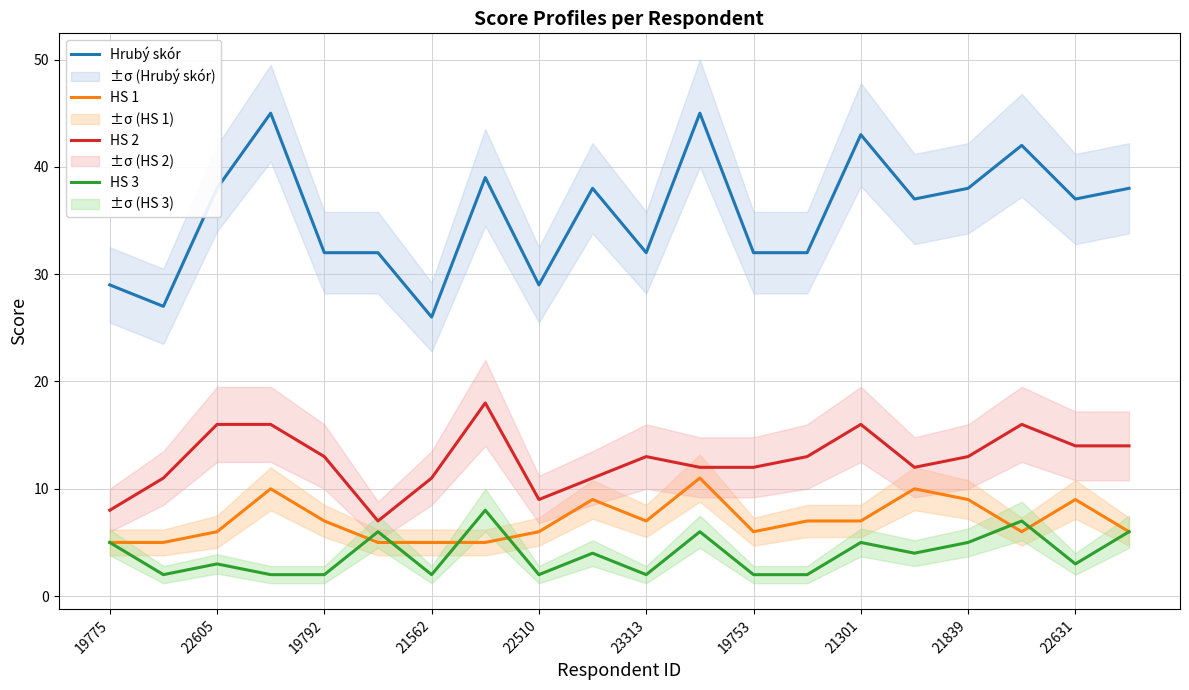

At how many categories does at least one series exceed 25?

20